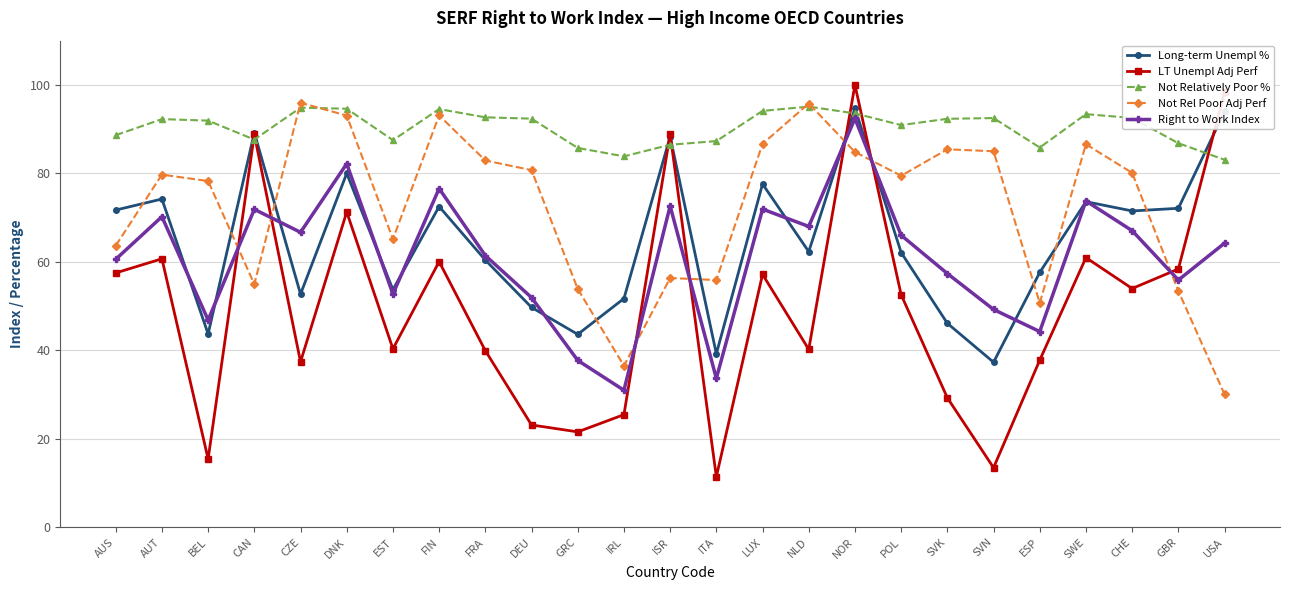

What is the difference between the highest and lowest values at DEU?

69.3